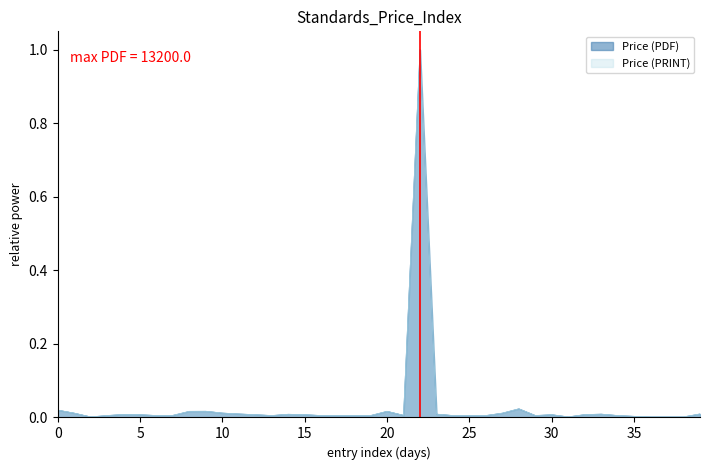

True or false: Price (PRINT) and Price (PDF) cross at least once.

False